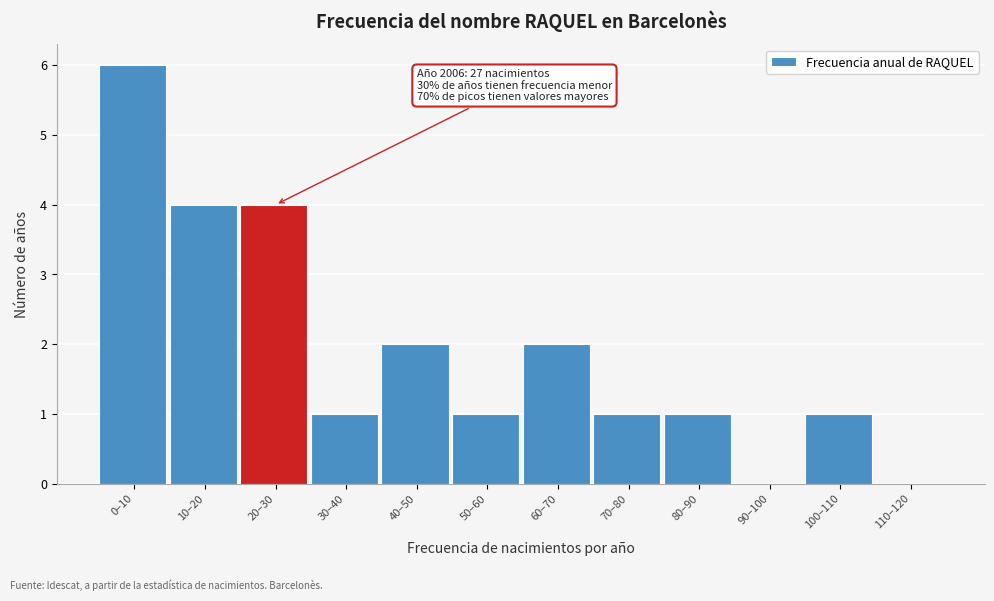

Reading right to left, extract all data points from this chart.

110–120=0	100–110=1	90–100=0	80–90=1	70–80=1	60–70=2	50–60=1	40–50=2	30–40=1	20–30=4	10–20=4	0–10=6